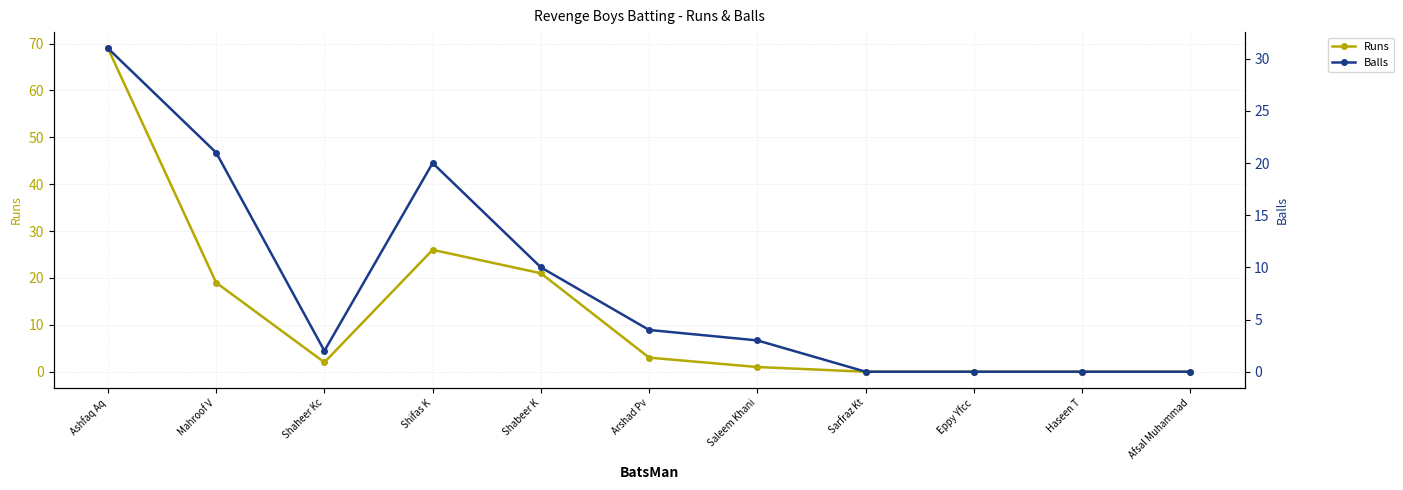

What are all the series names shown in the legend?

Runs, Balls